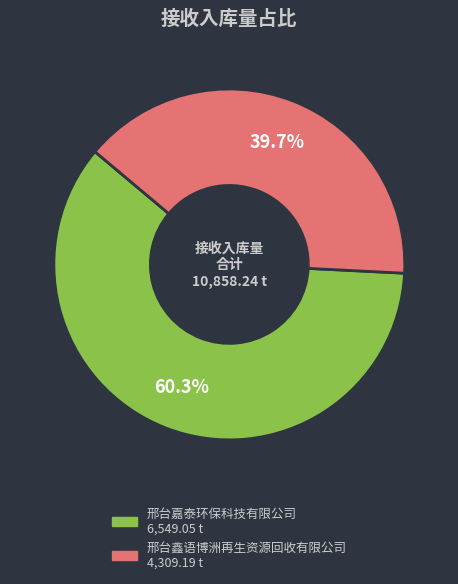

Is it true that 邢台鑫语博洲再生资源回收有限公司 is 40% of the pie?

True